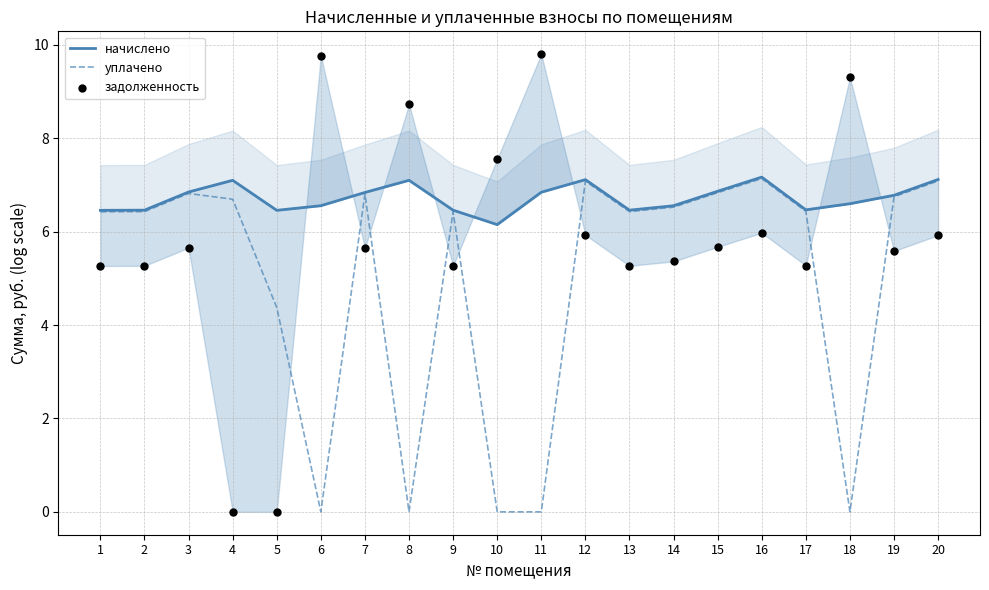

Which series has the largest total across all categories?

начислено